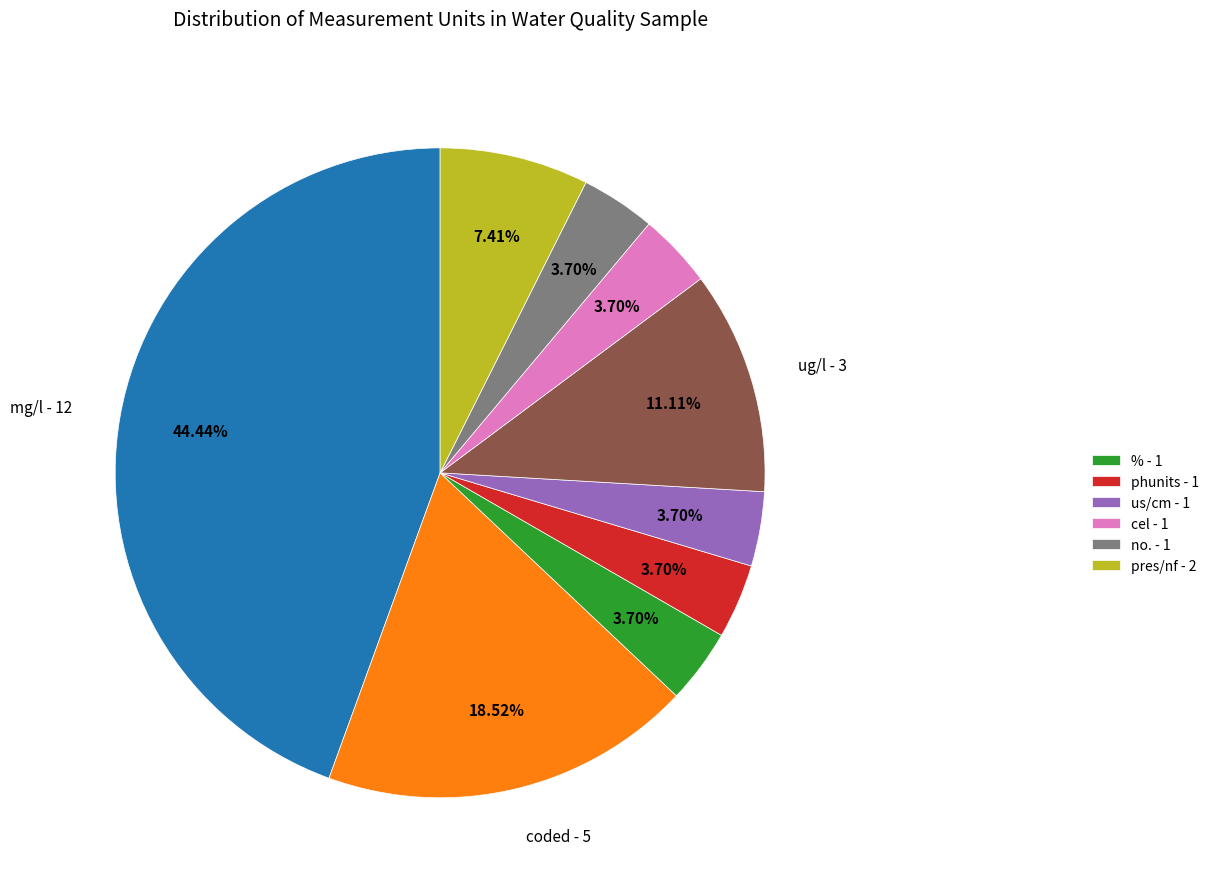

Is there a majority slice in this chart?

No